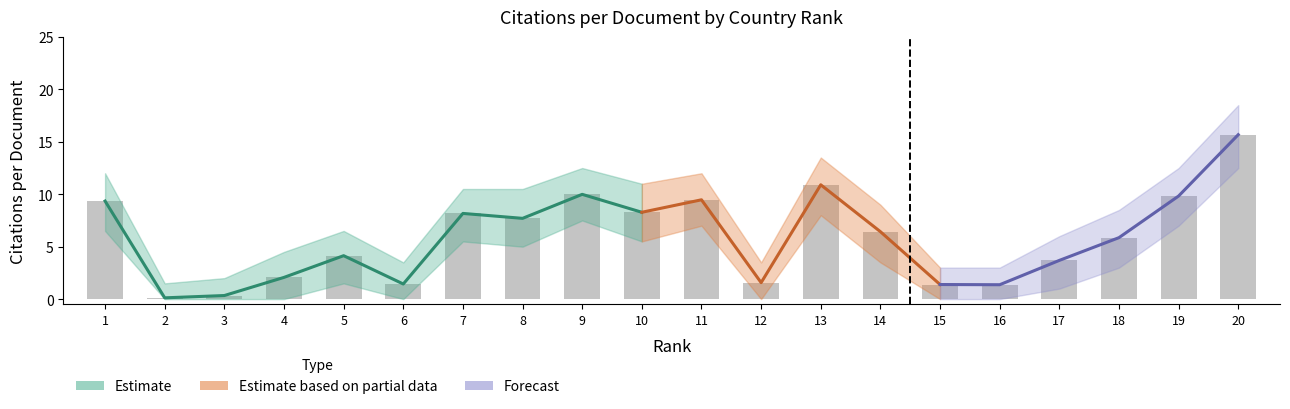

The value at 4 is 2.1. True or false?

True